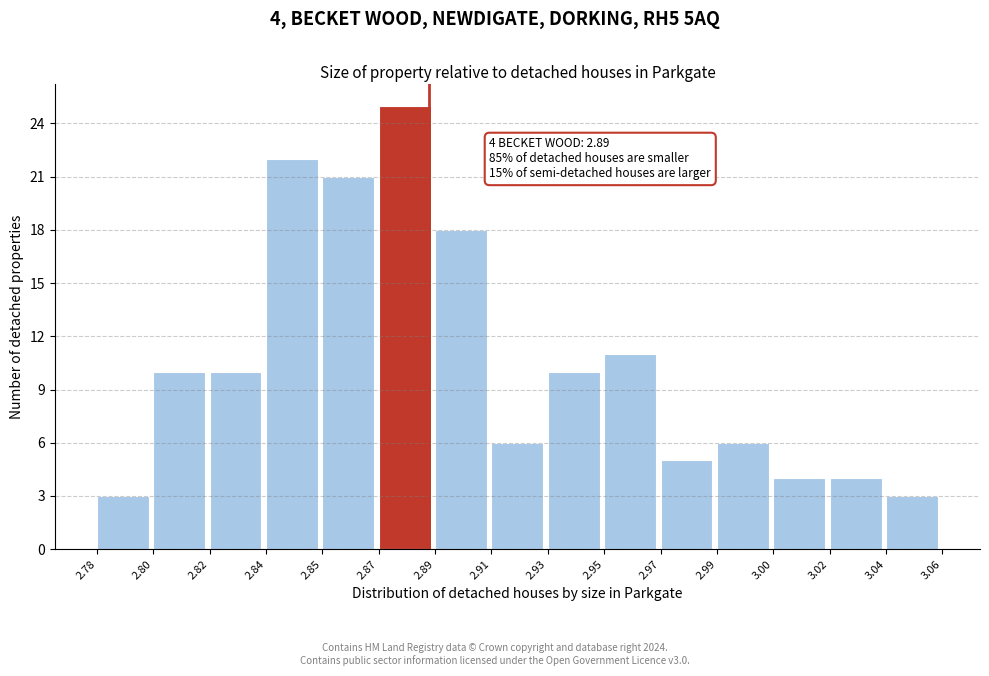

Reading left to right, what are all the values shown in this chart?

3	10	10	22	21	25	18	6	10	11	5	6	4	4	3